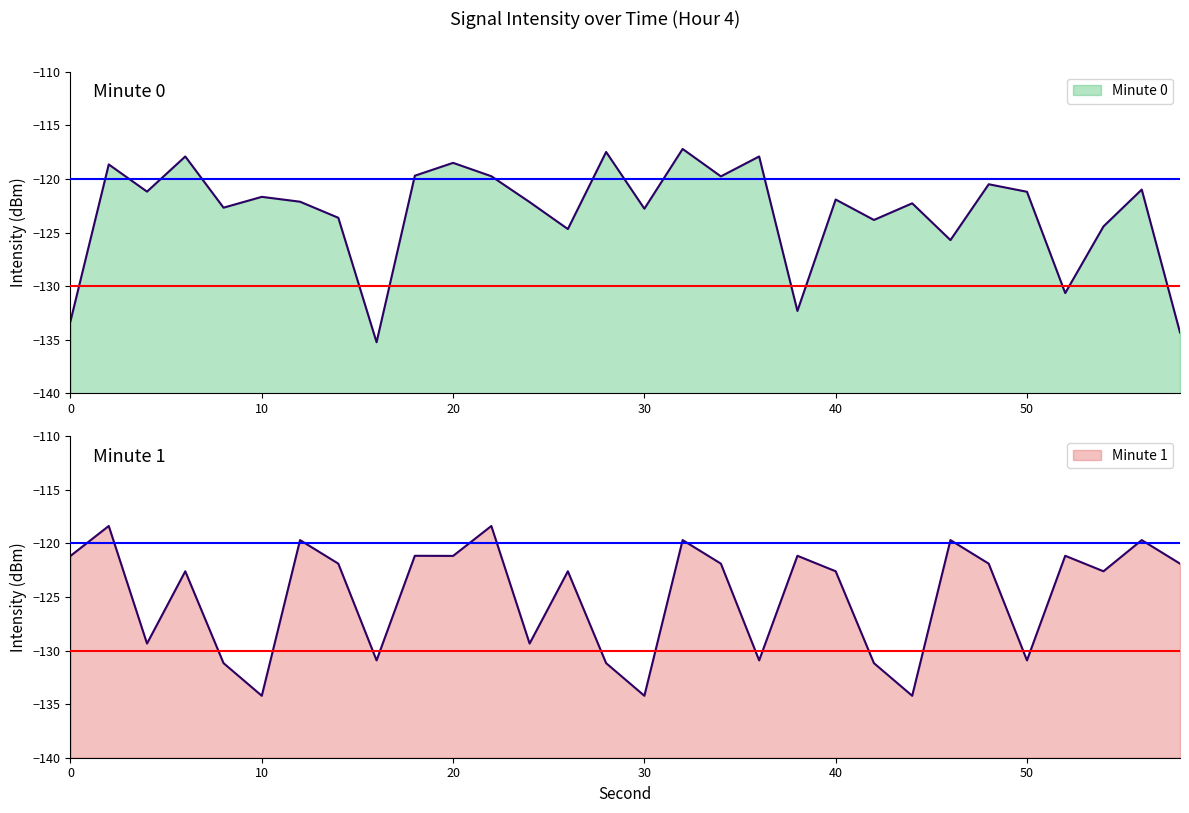

Which has a higher value, 46 or 8?

8